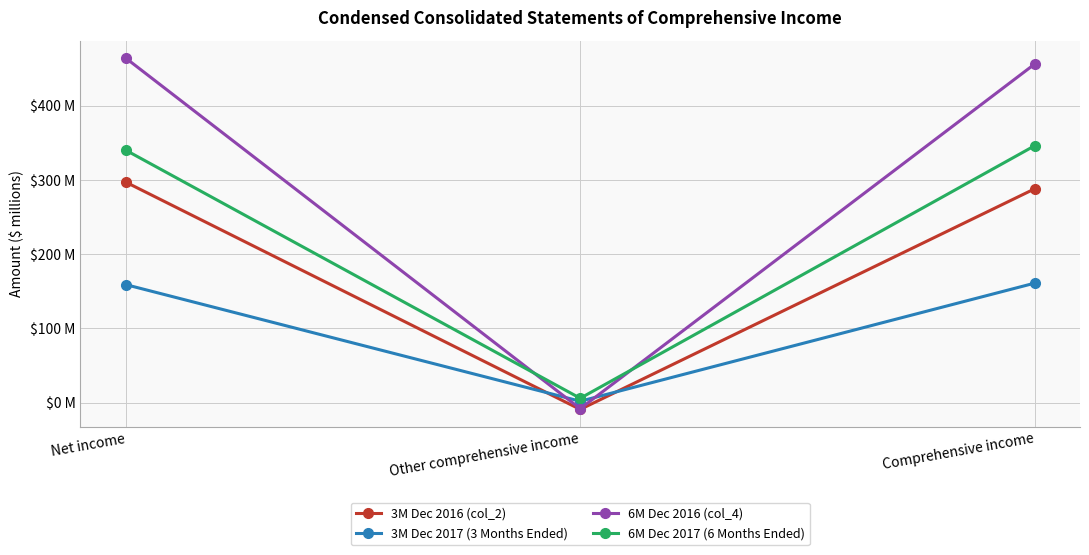

Is the value of 3M Dec 2017 (3 Months Ended) at Other comprehensive income greater than the value of 6M Dec 2016 (col_4) at Net income?

No